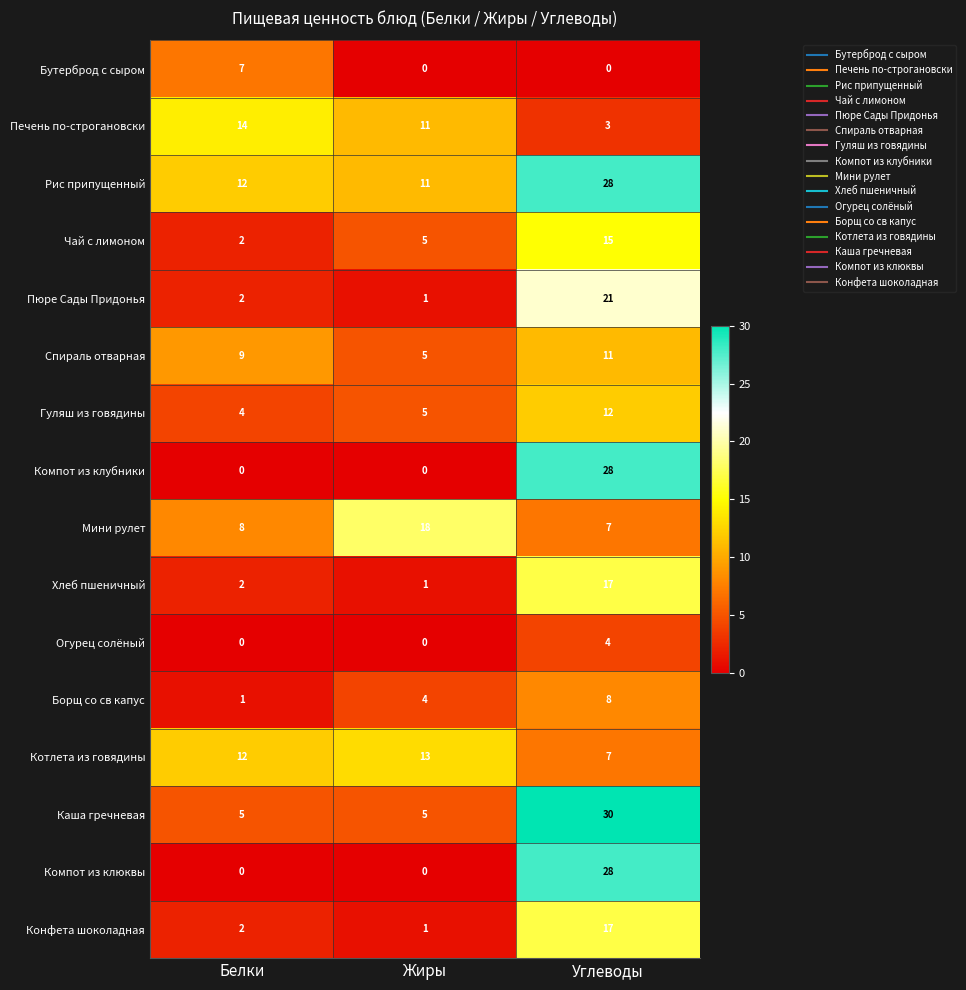

Which series has the largest total across all categories?

Рис припущенный